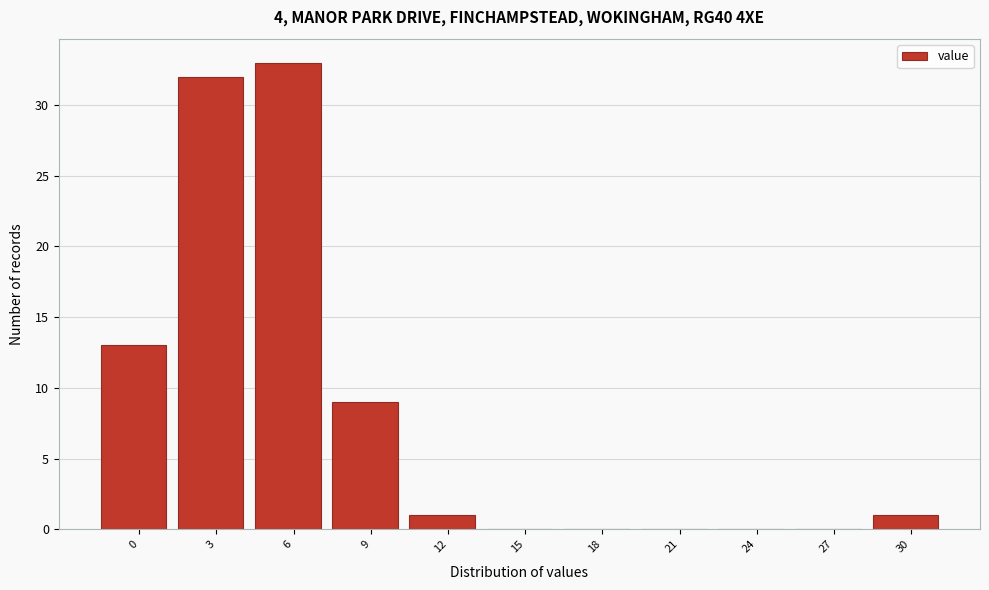

Reading right to left, list all the values displayed in this chart.

30=1	27=0	24=0	21=0	18=0	15=0	12=1	9=9	6=33	3=32	0=13